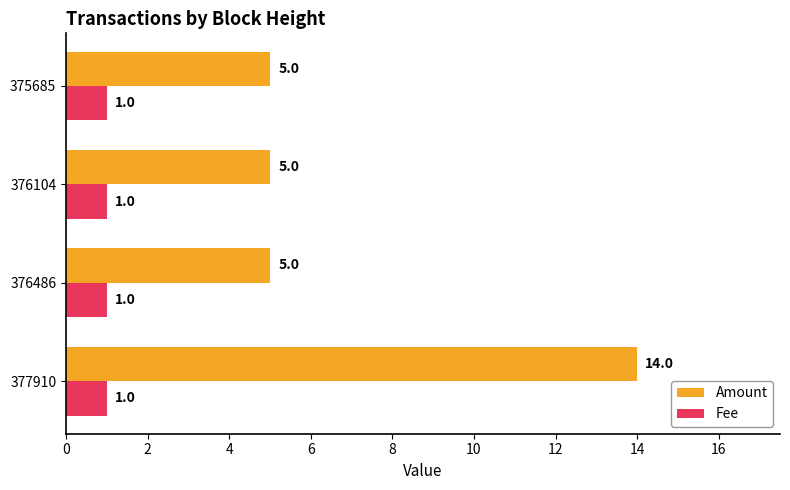

List the series in order of their peak value, highest first.

Amount, Fee